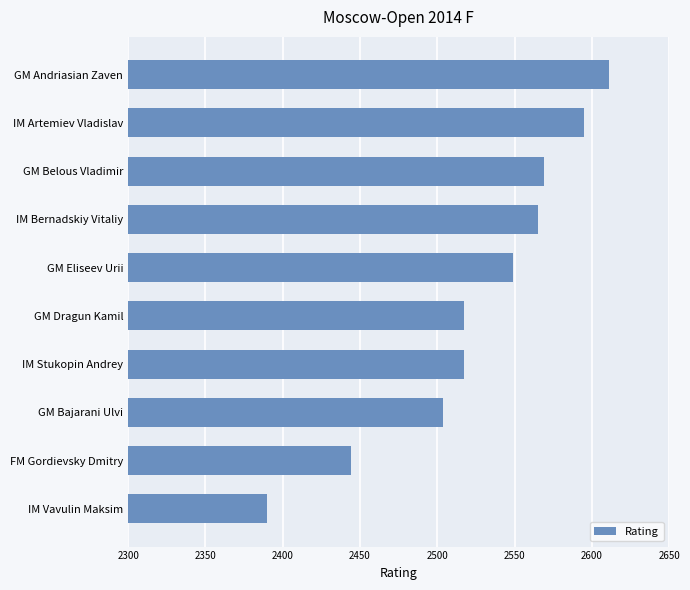

What is the value of the 5th bar from the top?

2549